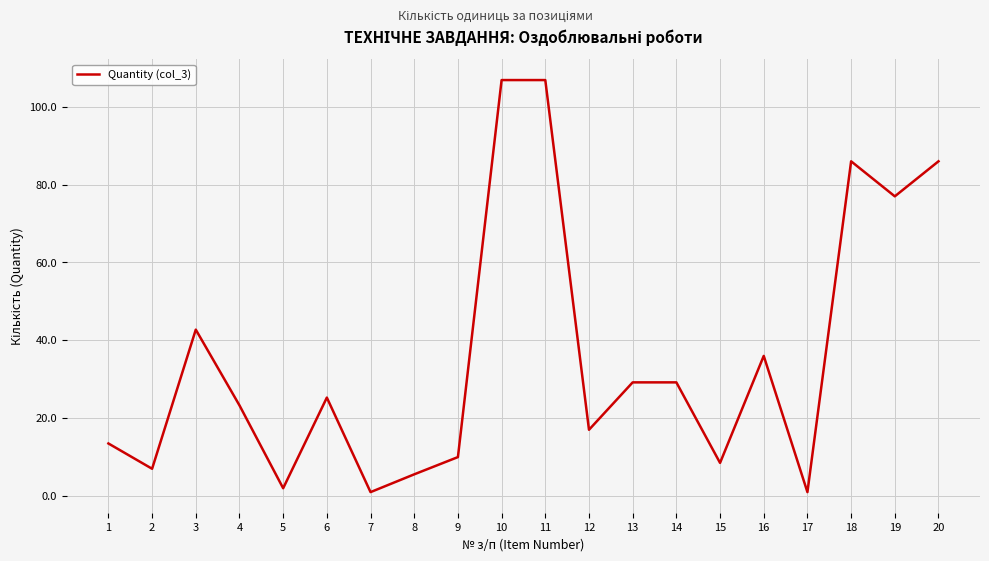

What is the difference between the maximum and minimum values?

105.9